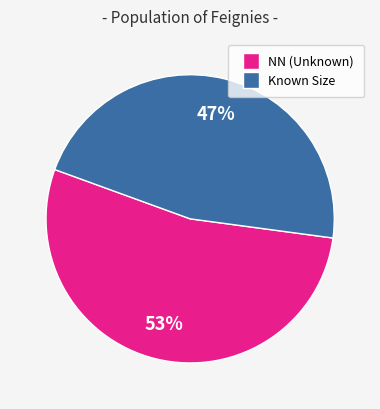

To the nearest percent, what is the average slice percentage?

50%